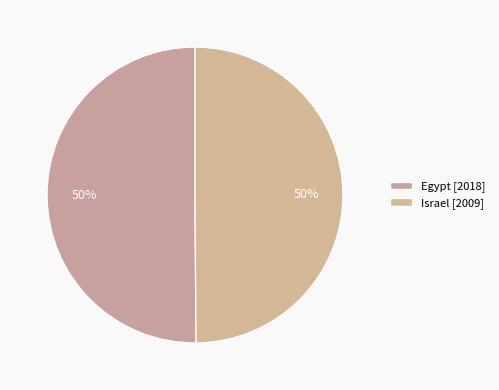

True or false: Israel accounts for 35% of the total.

False